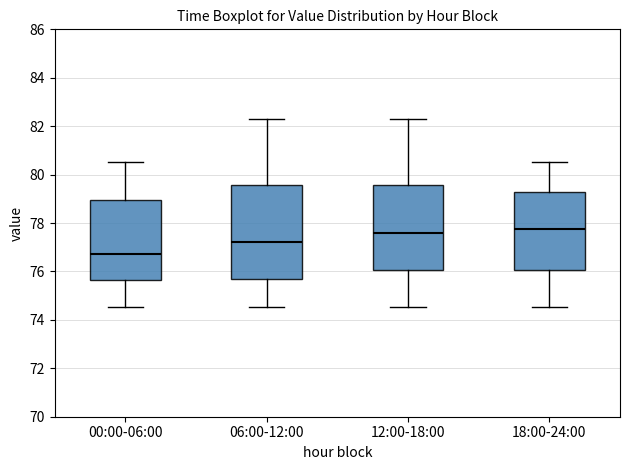

Which box's median line is the lowest?

00:00-06:00